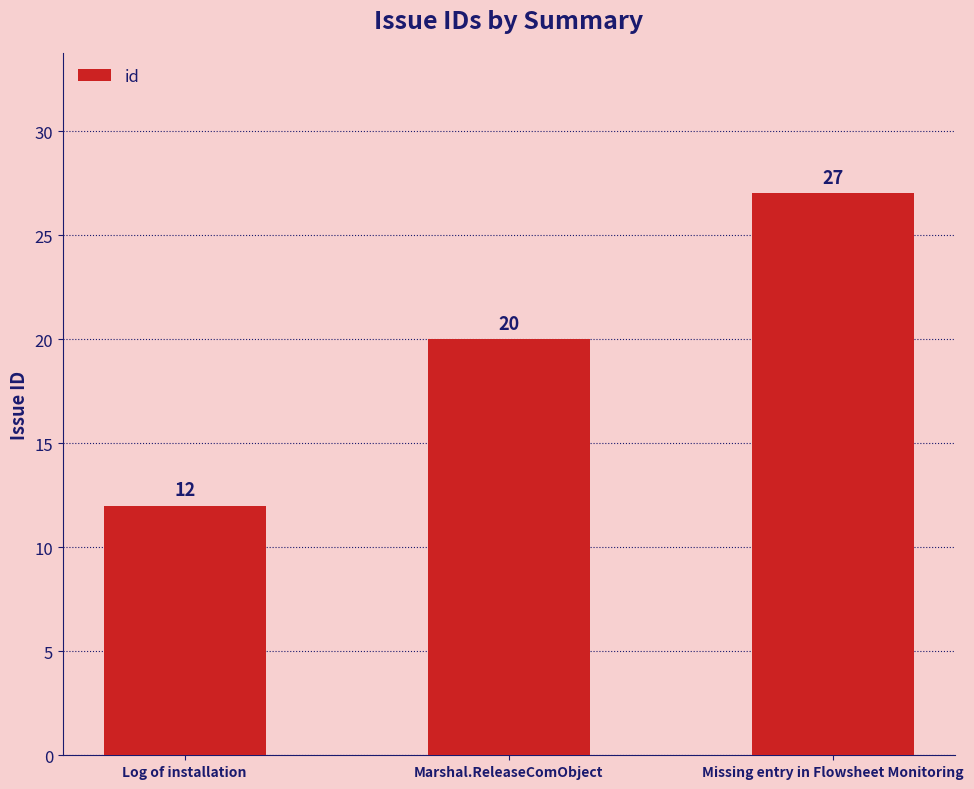

What position from the right is Marshal.ReleaseComObject?

2